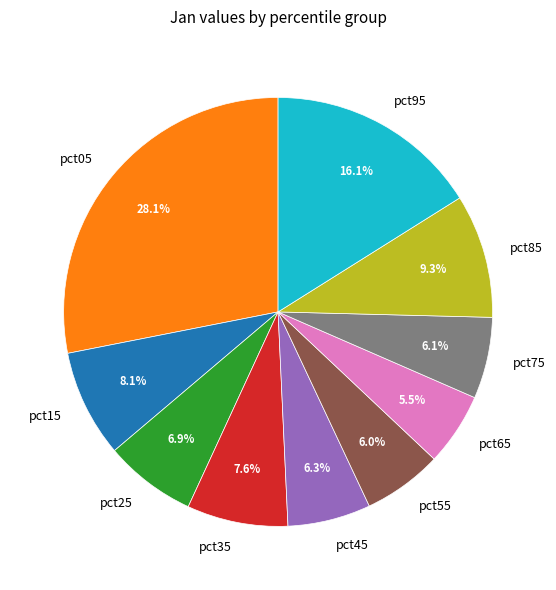

What portion of the pie excludes pct65?

94.5%